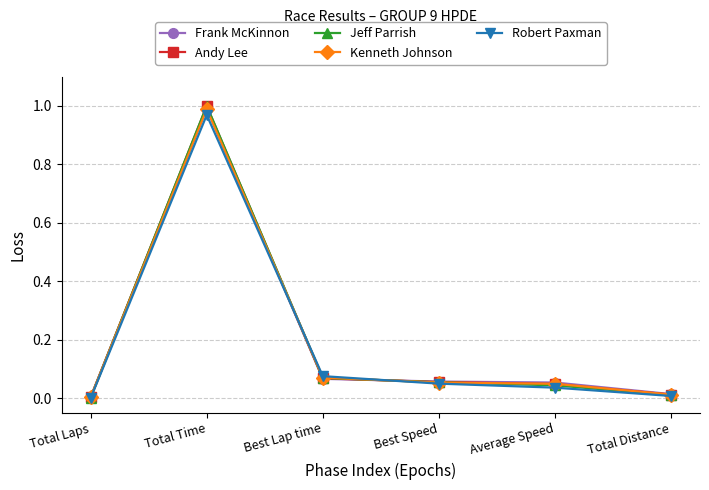

At which category does Robert Paxman reach its first local peak?

Total Time